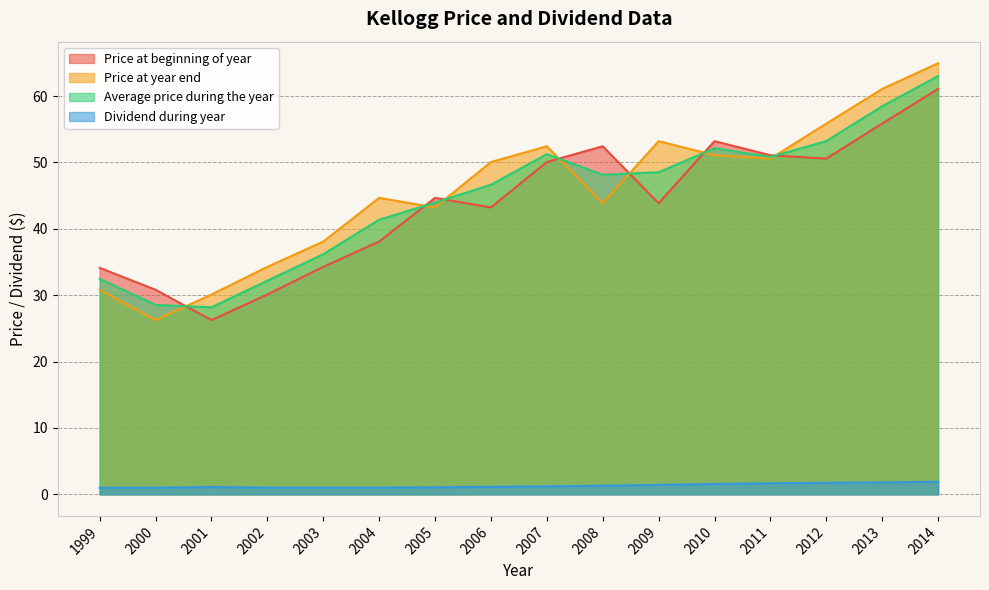

What is the smallest value displayed?

1.0